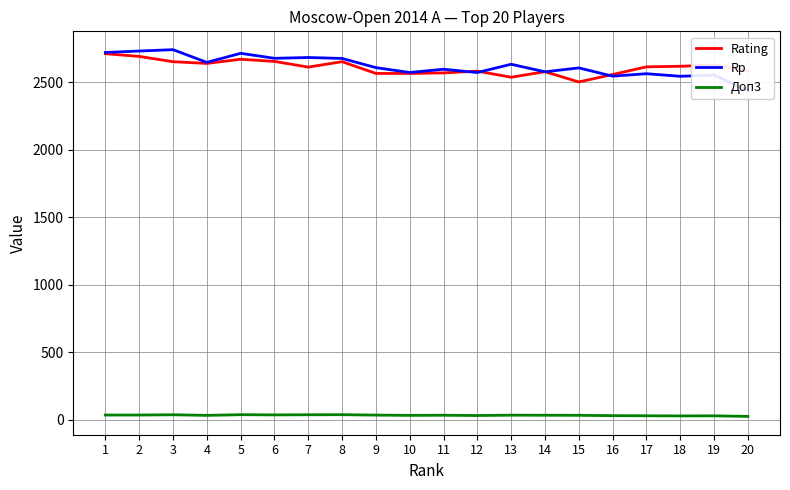

What is the difference between the highest and lowest values at 1?

2684.0